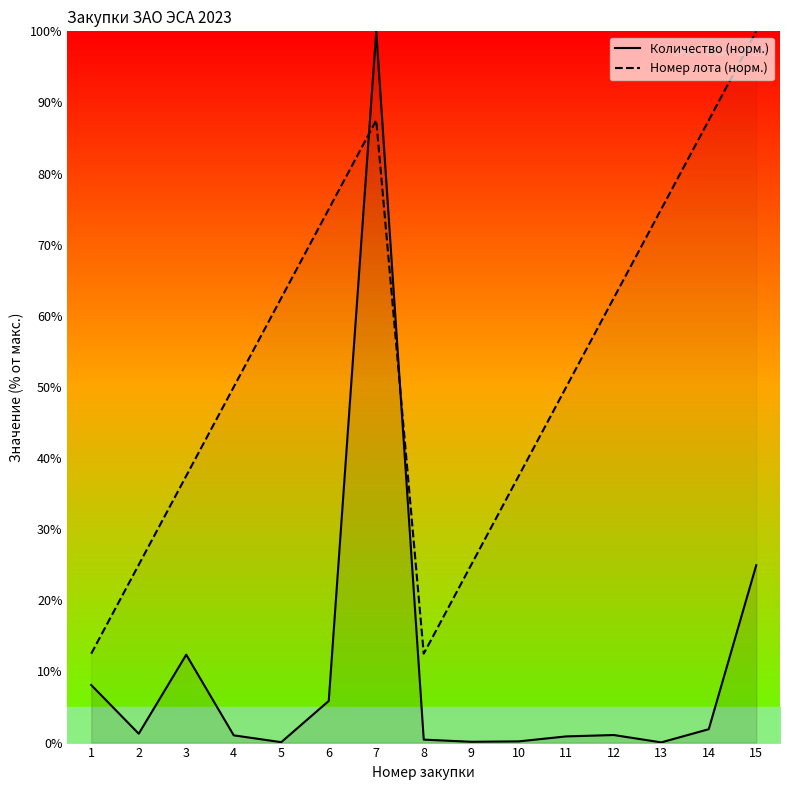

At 2, list the series in order from largest to smallest.

Номер лота (норм.), Количество (норм.)